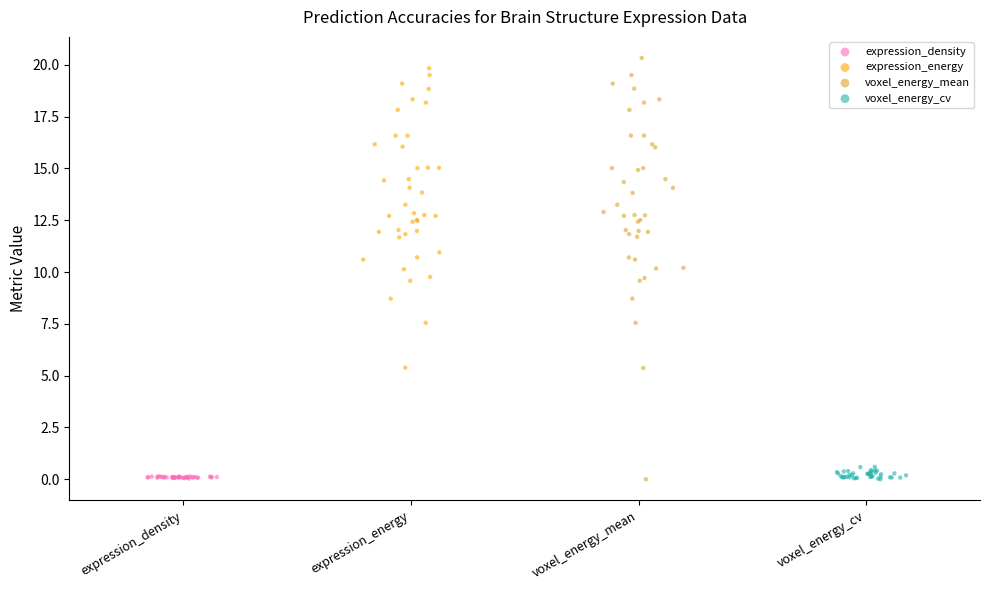

Which series has the widest spread of Y values?

voxel_energy_mean